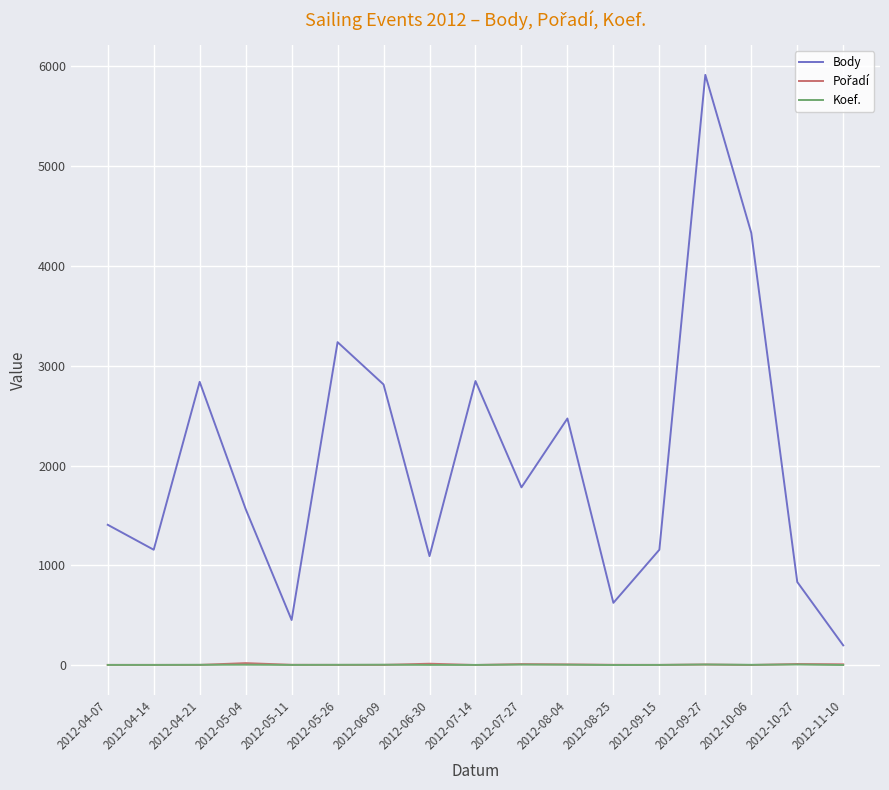

At which category is the sum across all series the highest?

2012-09-27